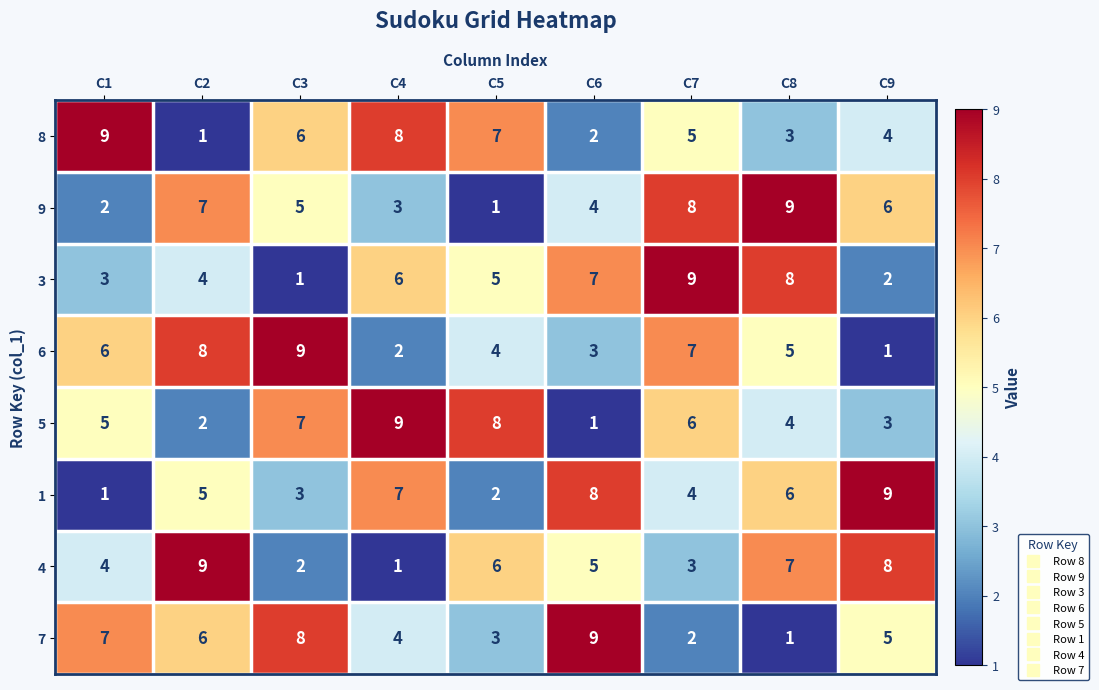

Is it true that 4 equals 5 at C7?

False